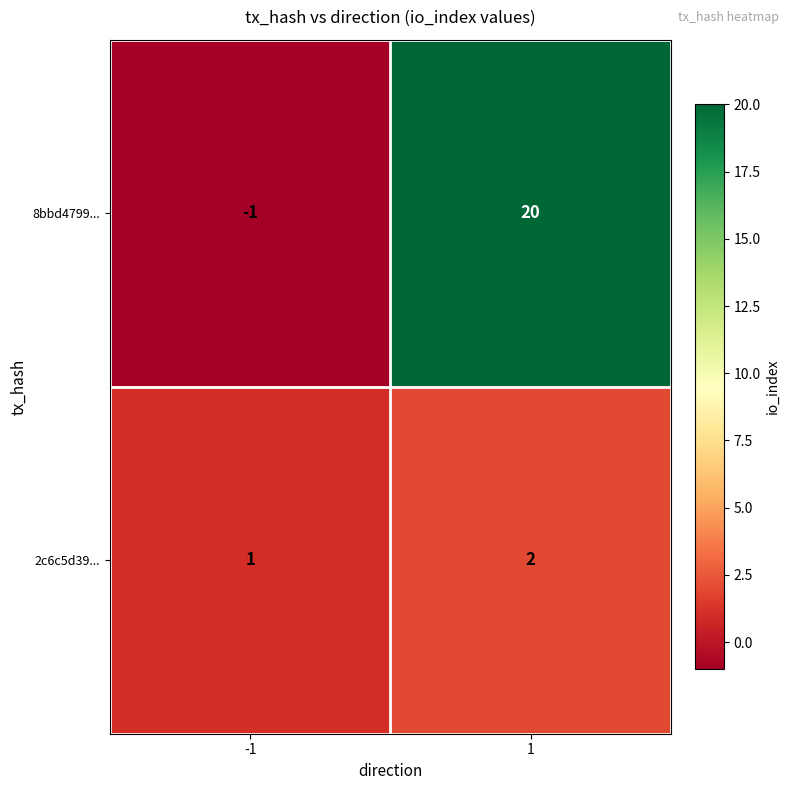

Reading left to right, transcribe all the data shown in this chart.

8bbd4799...: -1	20
2c6c5d39...: 1	2